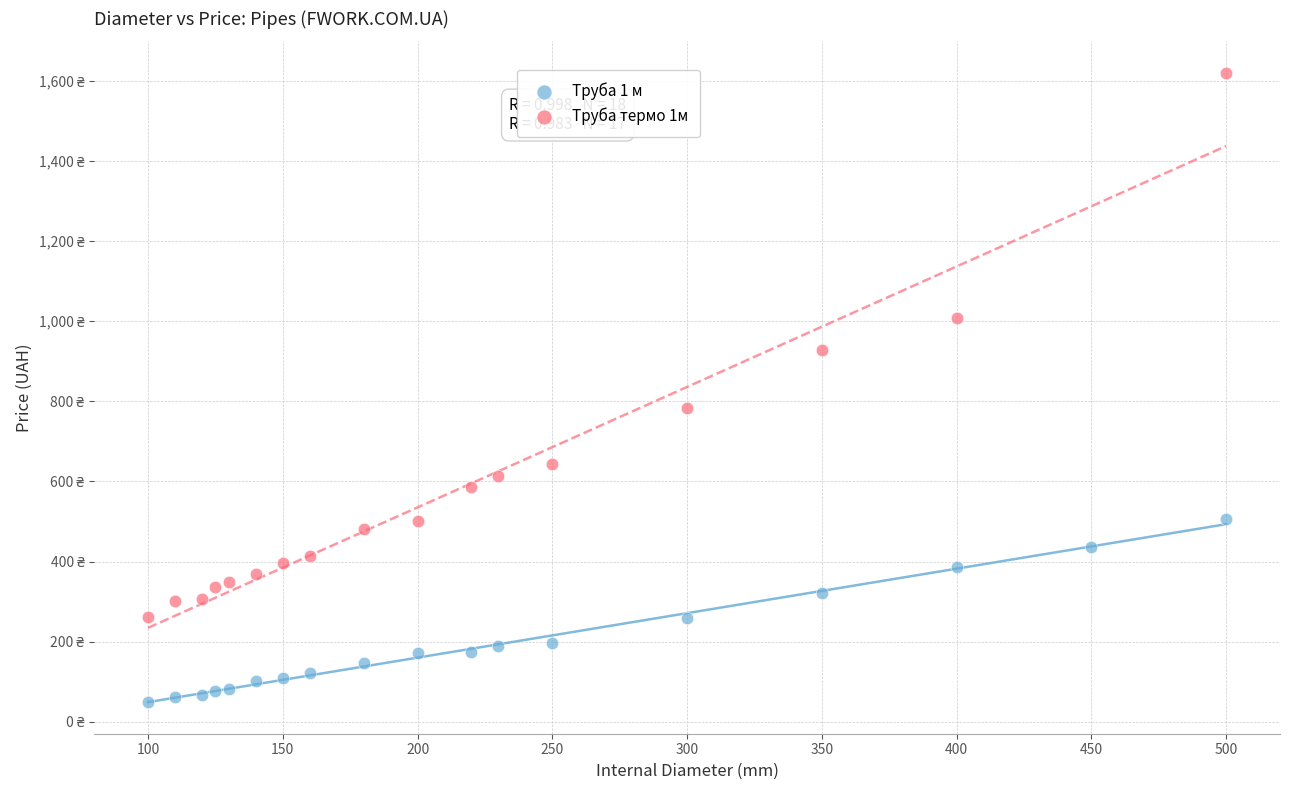

What are all the series names shown in the legend?

Труба 1 м, Труба термо 1м